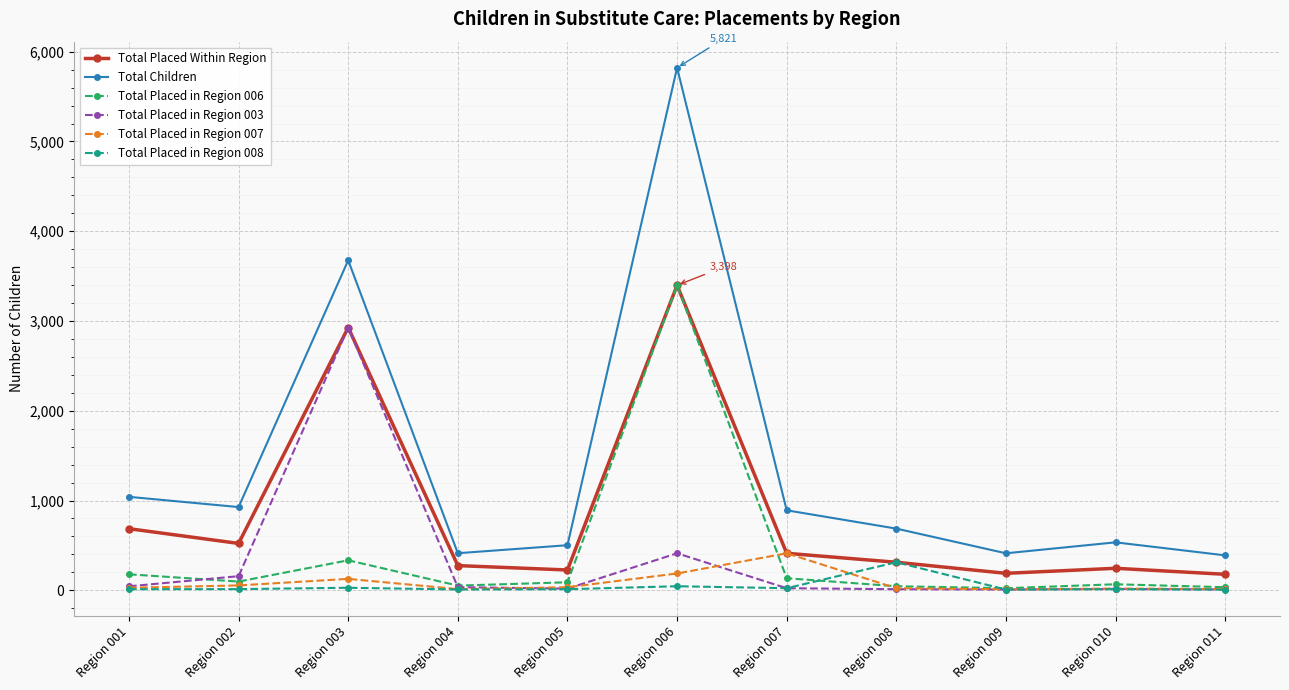

True or false: Total Placed Within Region and Total Children cross at least once.

False